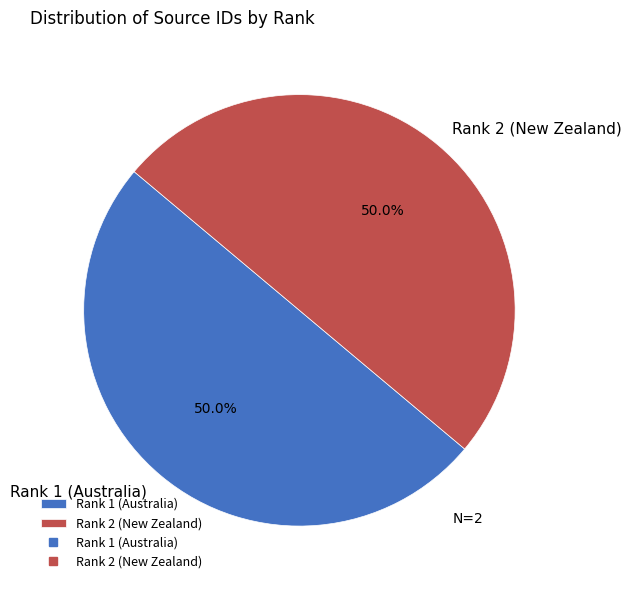

What portion of the pie excludes Rank 1 (Australia)?

50.0%